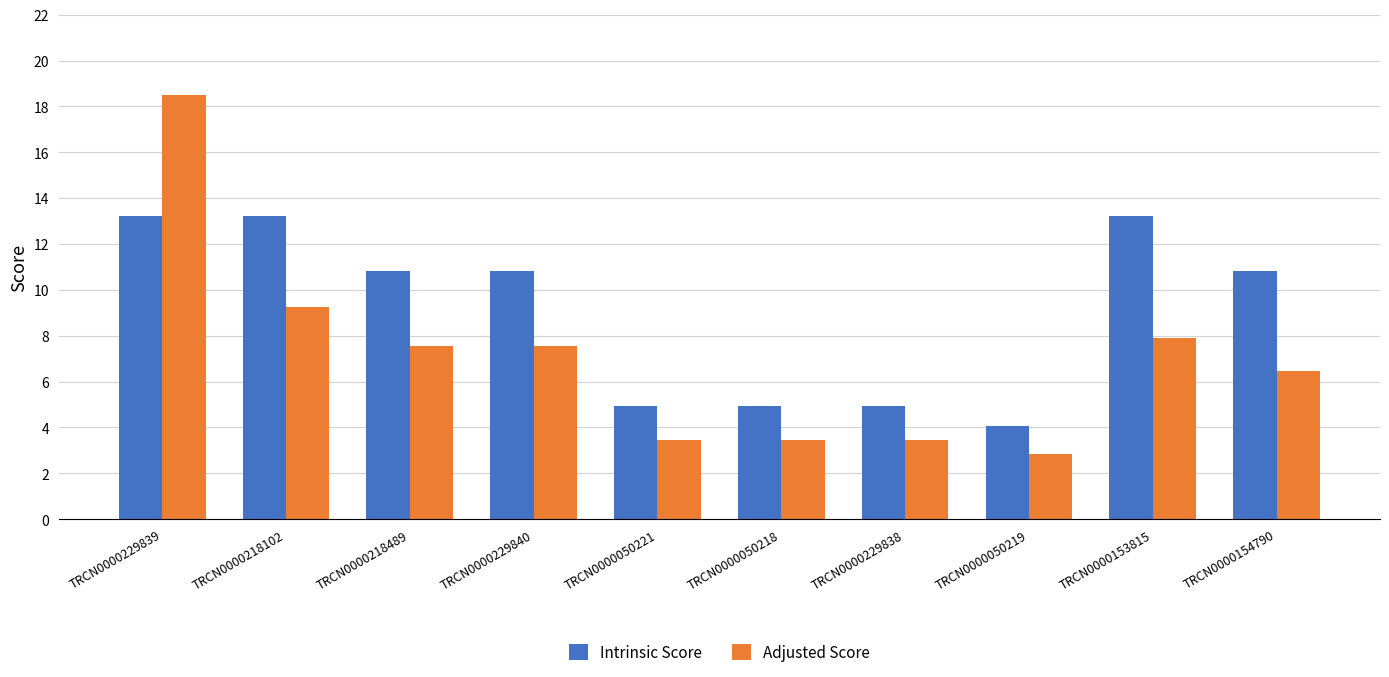

At which category does the chart reach its minimum across all series?

TRCN0000050219